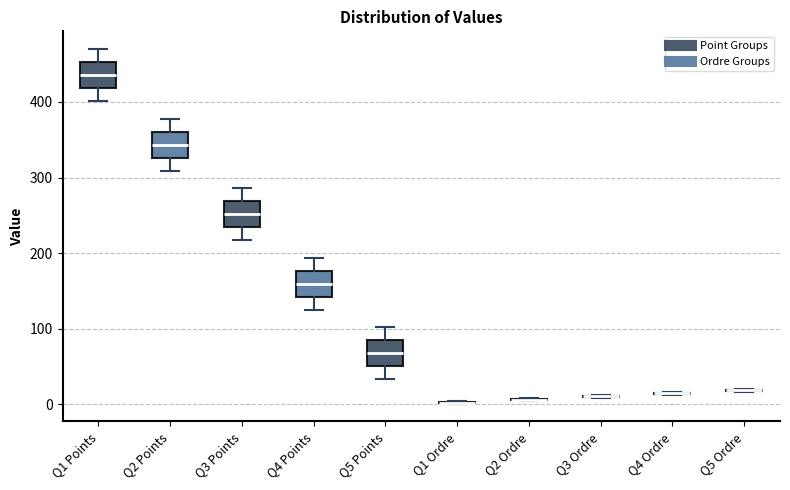

Reading left to right, read every box against the y-axis: the position of its median line, the range the box covers, and the ends of its whiskers. The values are not printed on the chart, so give them approximately, as read against the axis.

Q1 Points: median 440, box 420 to 450, whiskers 400 to 470
Q2 Points: median 340, box 330 to 360, whiskers 310 to 380
Q3 Points: median 250, box 230 to 270, whiskers 220 to 290
Q4 Points: median 160, box 140 to 180, whiskers 130 to 190
Q5 Points: median 70, box 50 to 80, whiskers 30 to 100
Q1 Ordre: box collapsed to a line at 0, whiskers 0 to 0
Q2 Ordre: box collapsed to a line at 10, whiskers 10 to 10
Q3 Ordre: box collapsed to a line at 10, whiskers 10 to 10
Q4 Ordre: box collapsed to a line at 10, whiskers 10 to 20
Q5 Ordre: box collapsed to a line at 20, whiskers 20 to 20